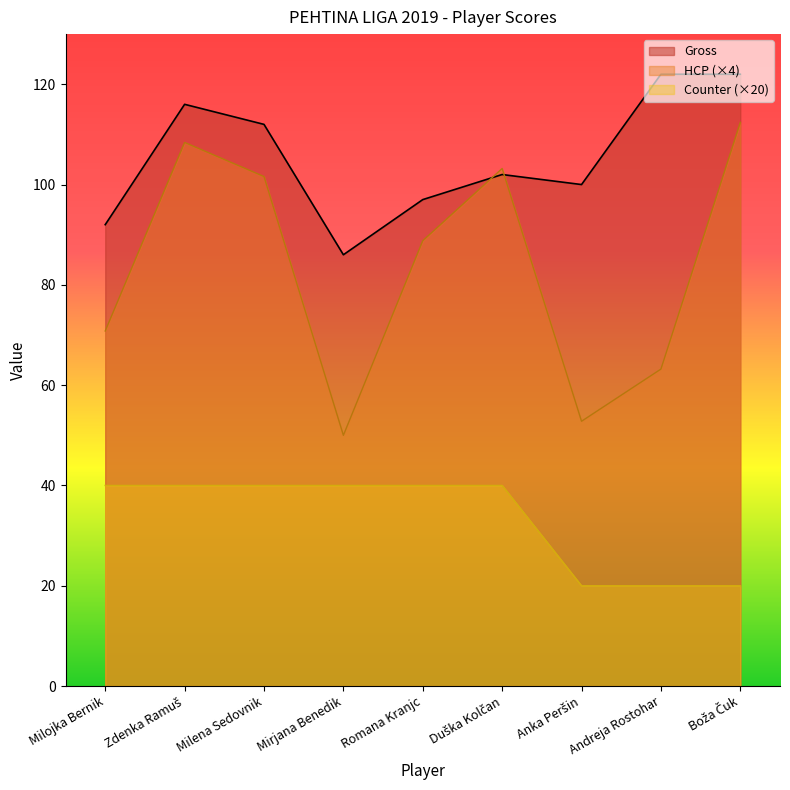

True or false: Counter and HCP cross at least once.

False